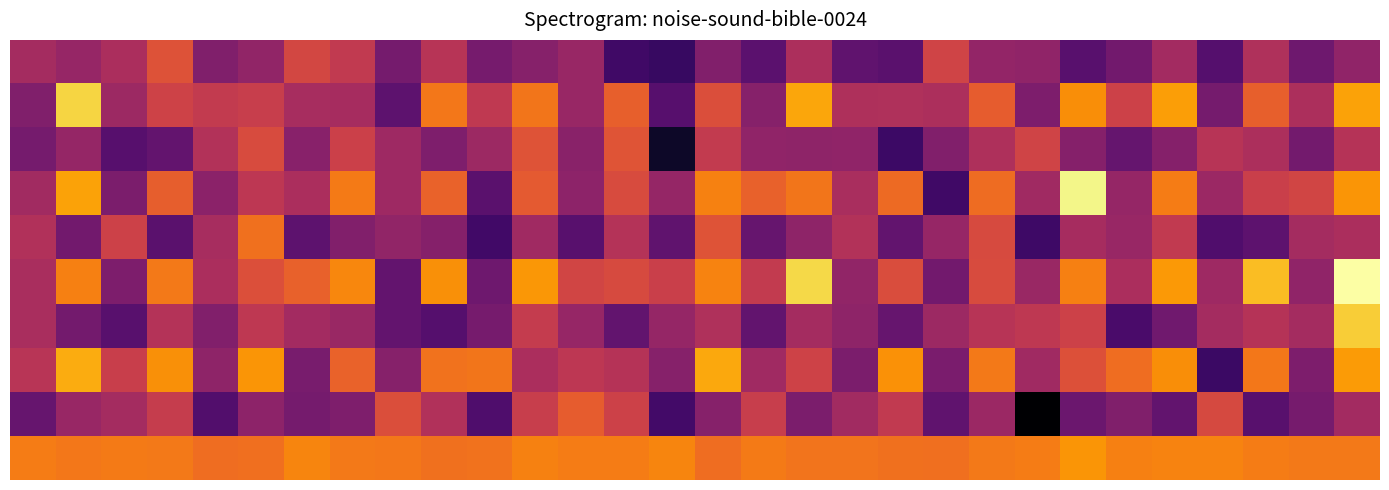

What is the minimum value shown in the chart?

-19.2